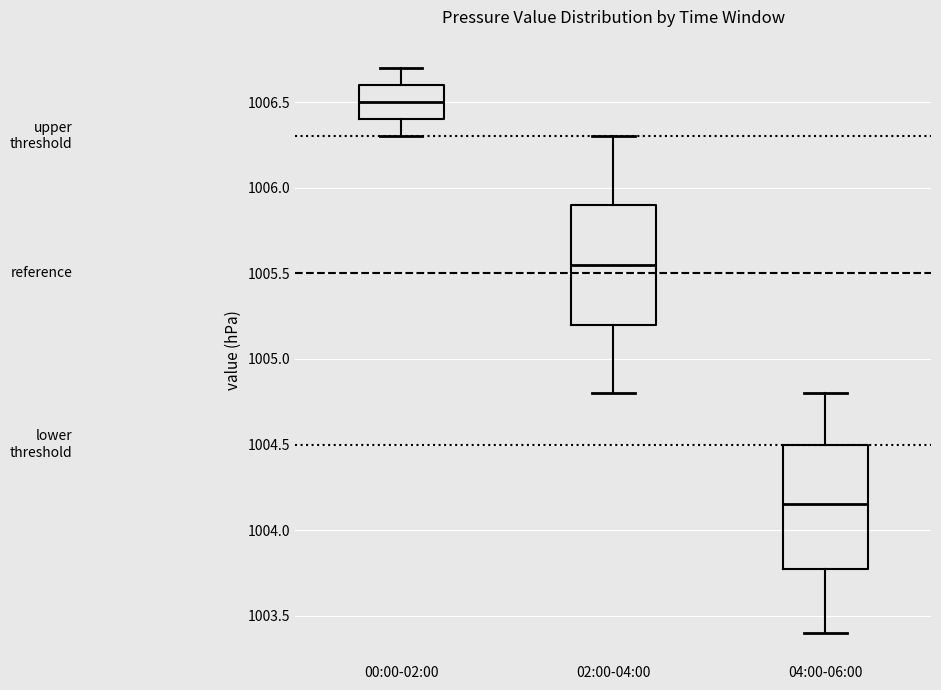

Where does the upper whisker of the box for 04:00-06:00 end on the y-axis? The values are not printed on the chart, so give them approximately, as read against the axis.

1004.80